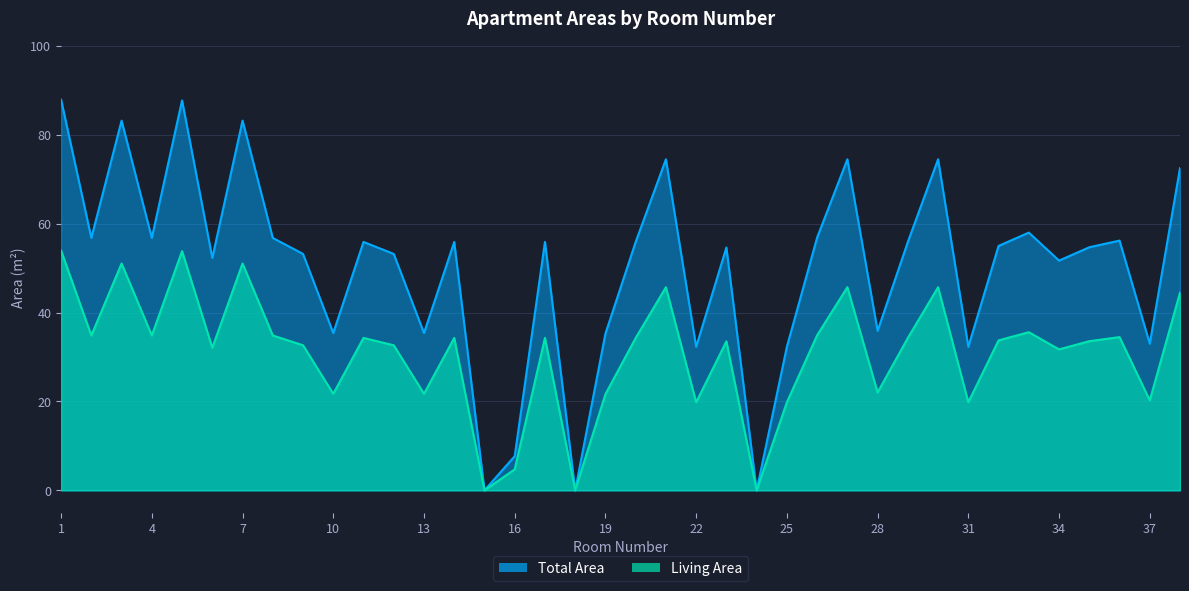

True or false: Living Area has a value of 12.7 at 6.

False